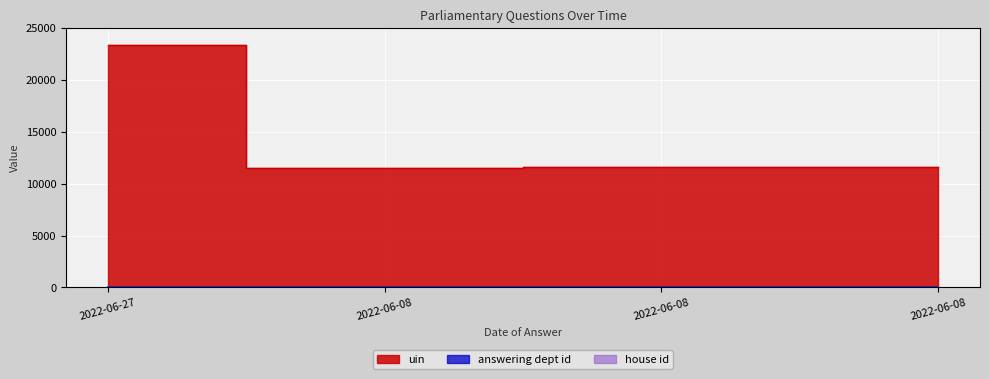

True or false: house id has a value of 1 at 2022-06-08.

True